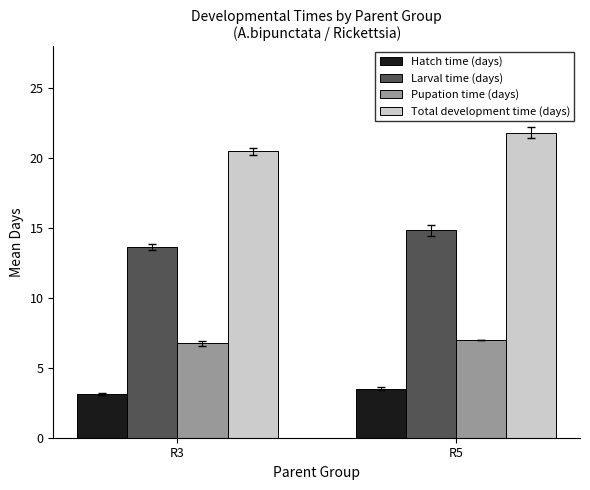

What is the minimum value shown in the chart?

3.1